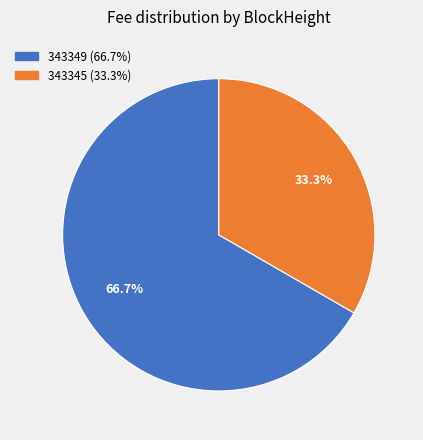

To the nearest percent, what is the difference between the 343345 and 343349 slice percentages?

33%